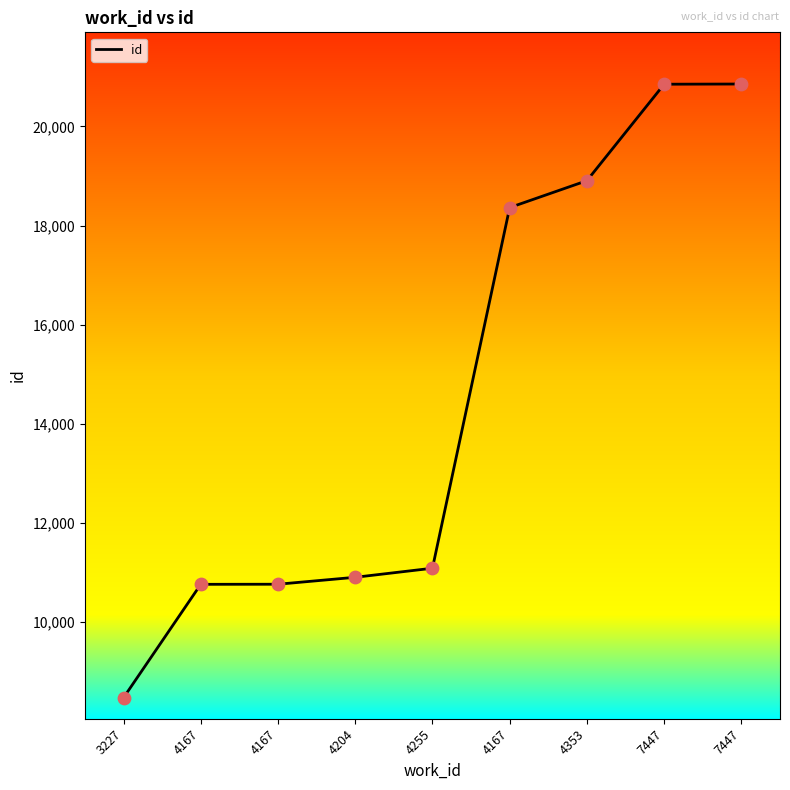

Does the chart have visible grid lines?

No